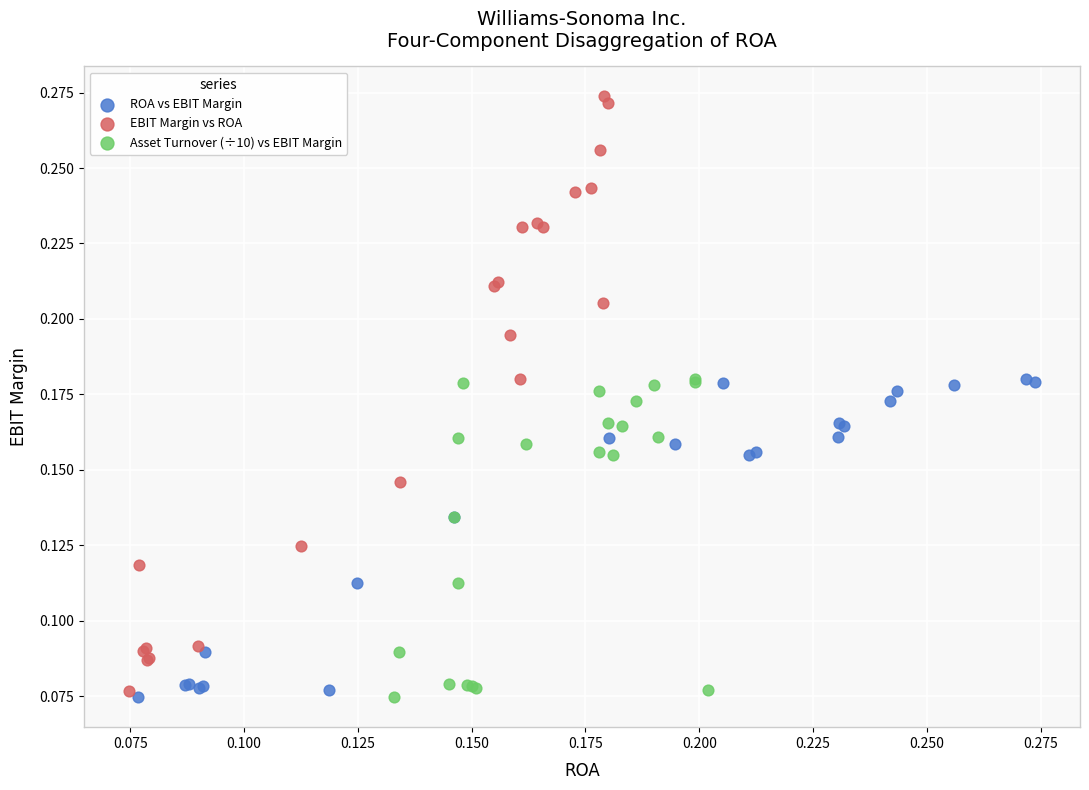

Which series has the largest Y range (max minus min)?

EBIT Margin vs ROA